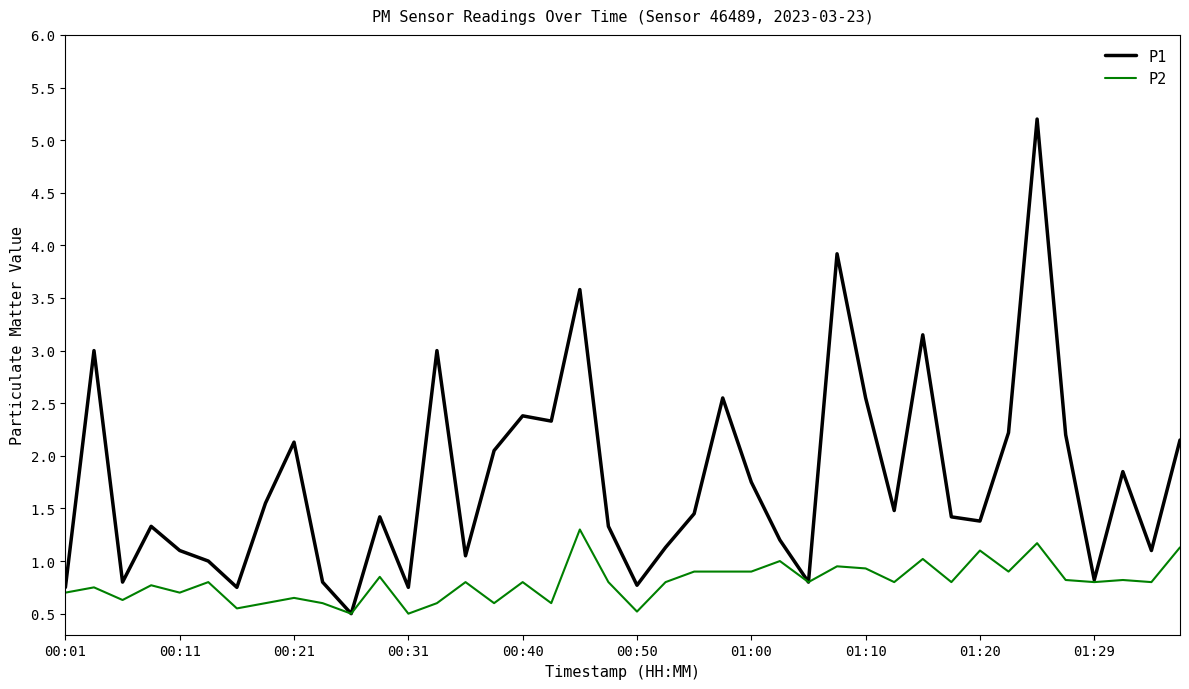

What is the difference between the maximum and minimum values in the P1 series?

4.7